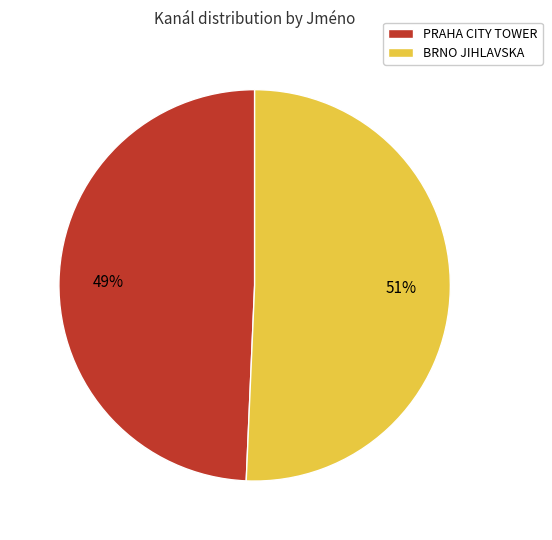

The BRNO JIHLAVSKA slice represents 64% of the pie. True or false?

False